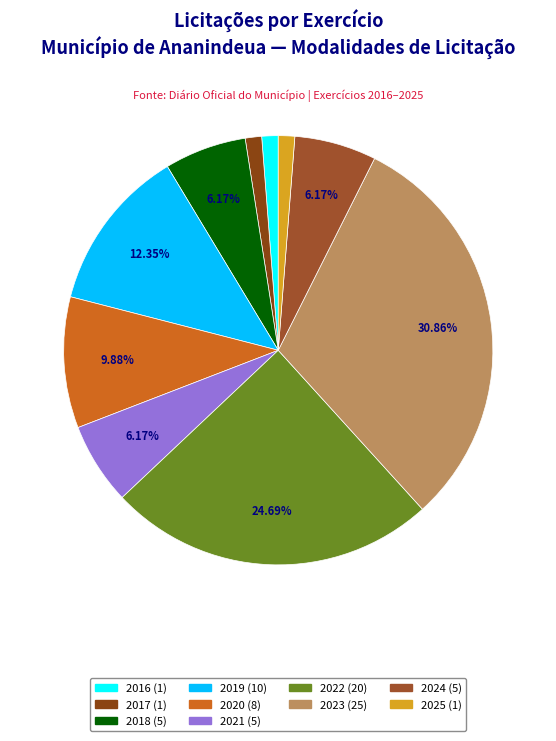

Which slice is the smallest?

2016